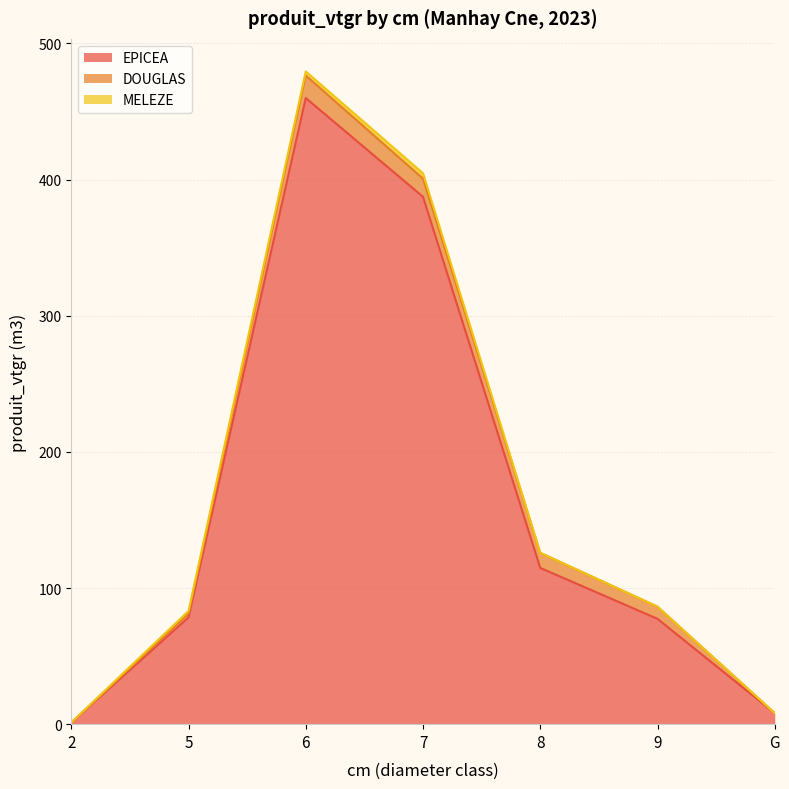

What is the label of the 3rd point from the right?

8